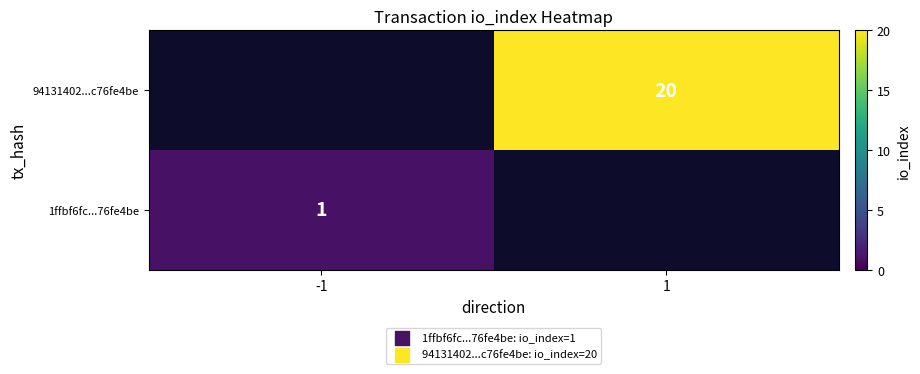

Is it true that 1ffbf6fc...76fe4be equals 1 at -1?

True